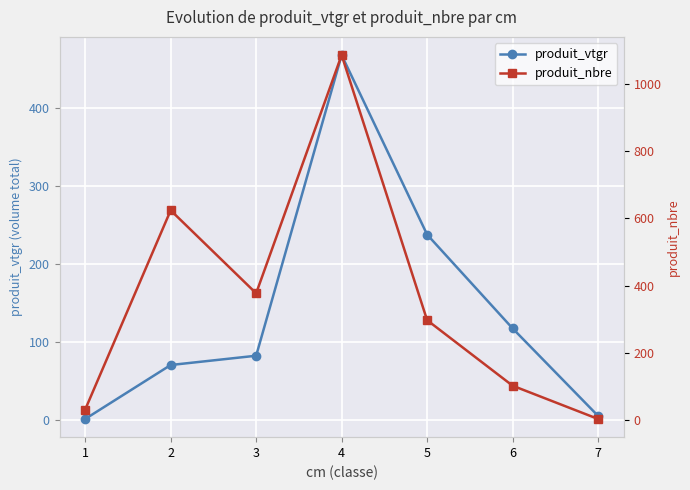

What is the difference between the highest and lowest values at 4?

618.4